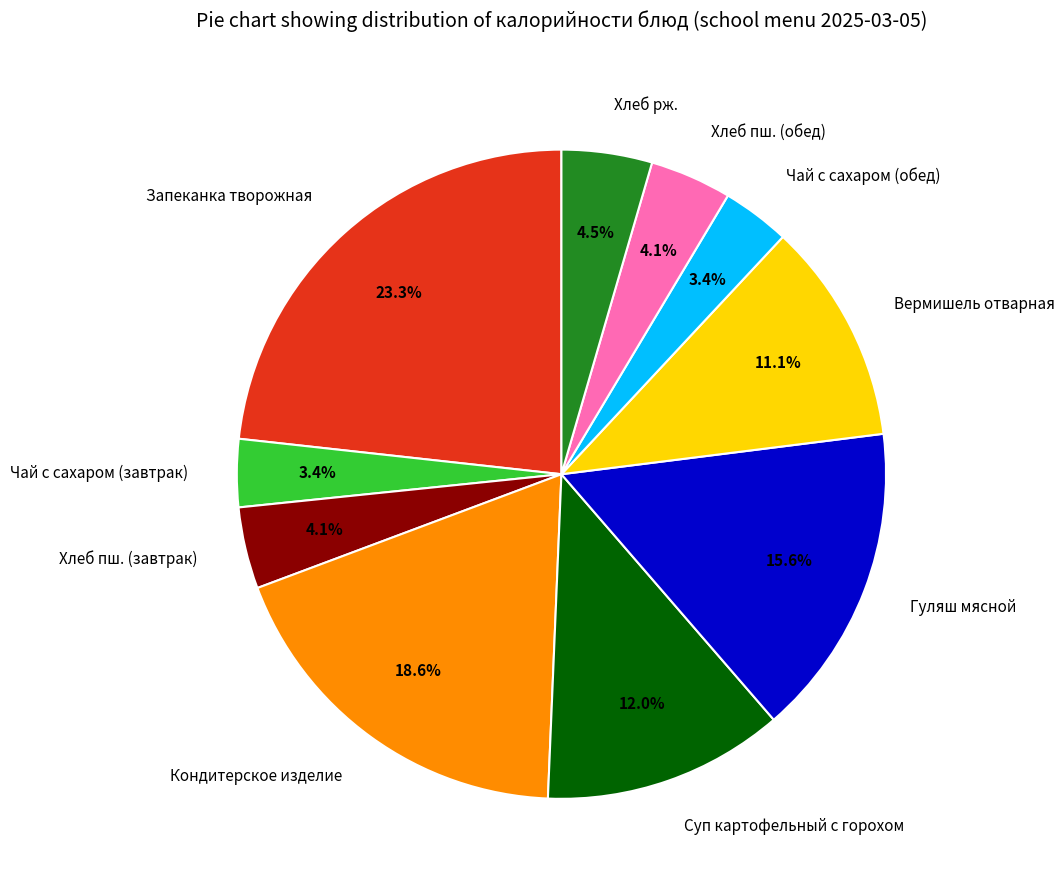

Count the number of slices in the pie.

10